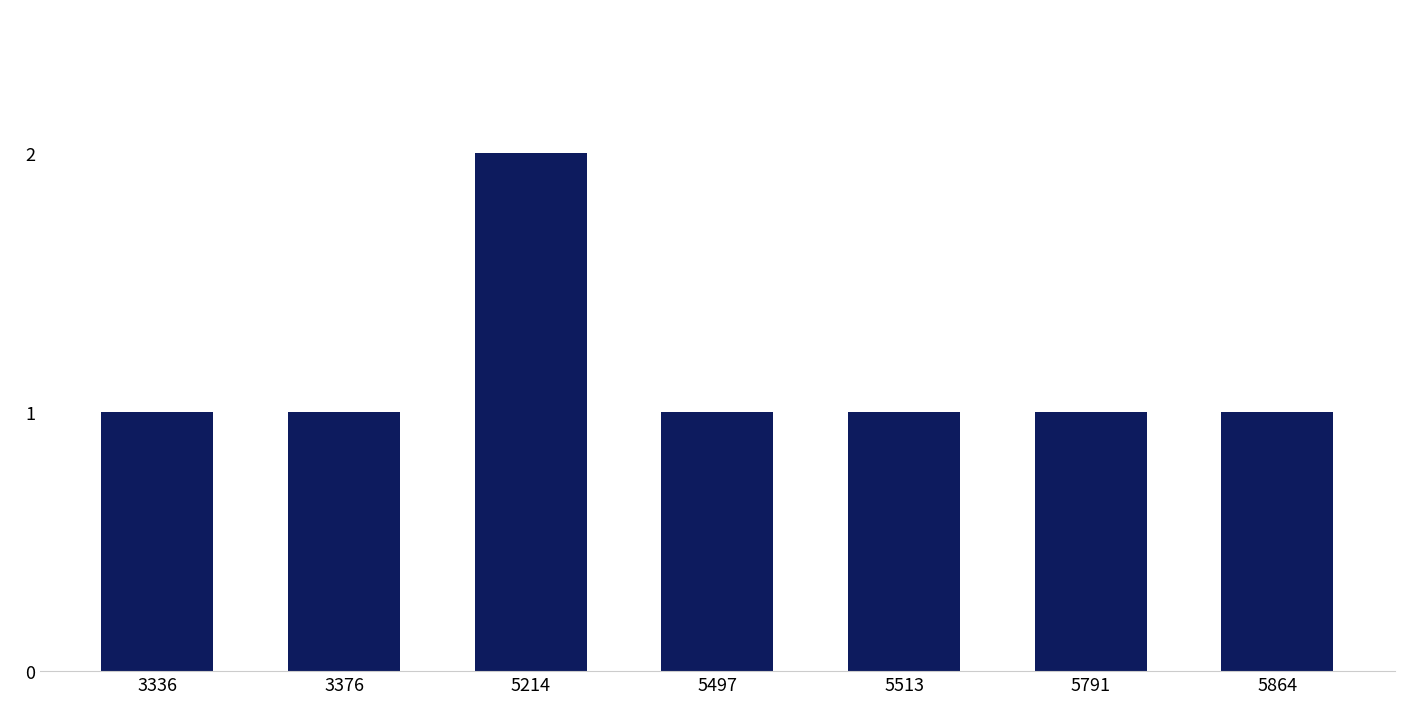

Which category has the highest value across all series?

5214